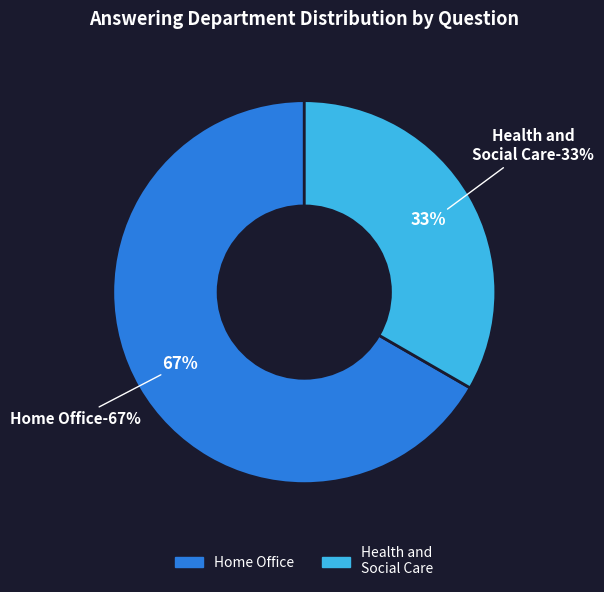

Combined, do Home Office (HL9992 - 2018) and Health and Social Care (HL9992 - 2021) account for over 50%?

Yes